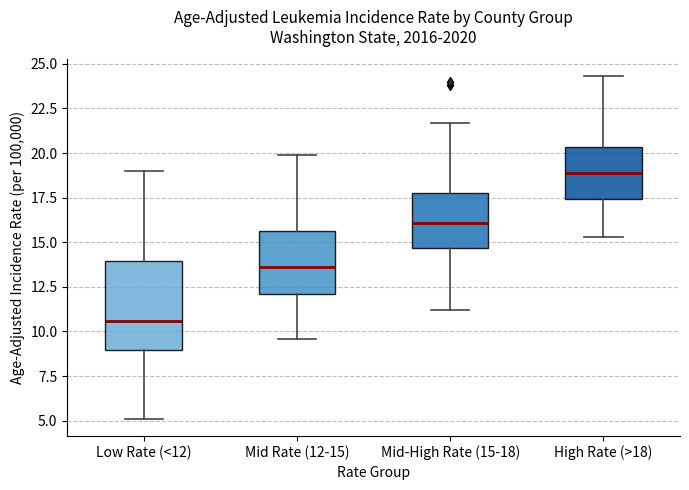

Where does the lower whisker of the box for High Rate (>18) end on the y-axis? The values are not printed on the chart, so give them approximately, as read against the axis.

15.5